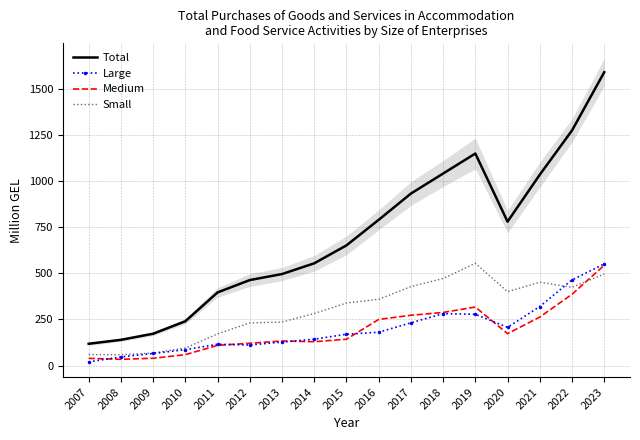

What is the sum of the Total values at 2013 and 2020?

1277.9